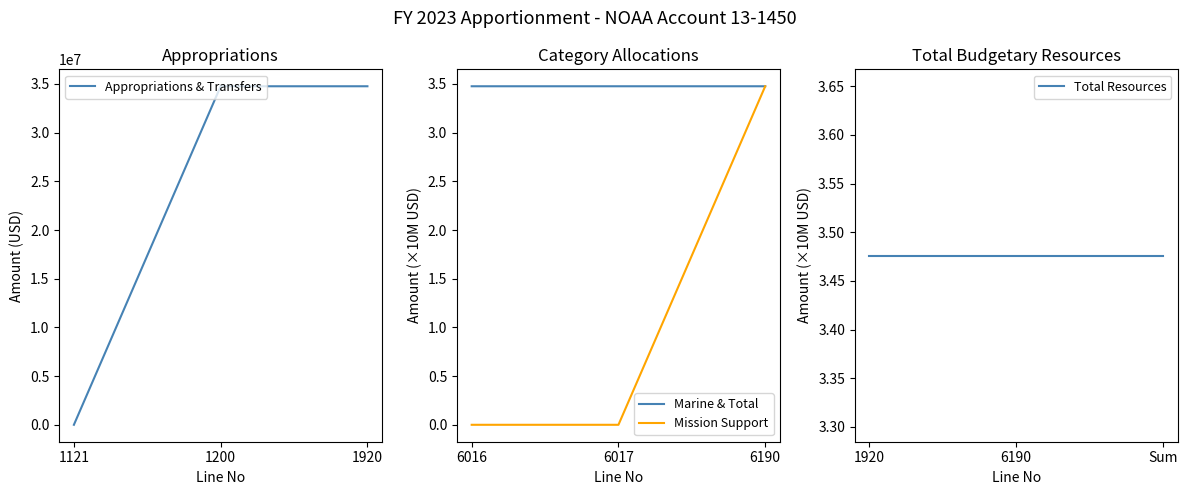

What is the sum of the Mission Support values at 6016 and 6190?

3.5